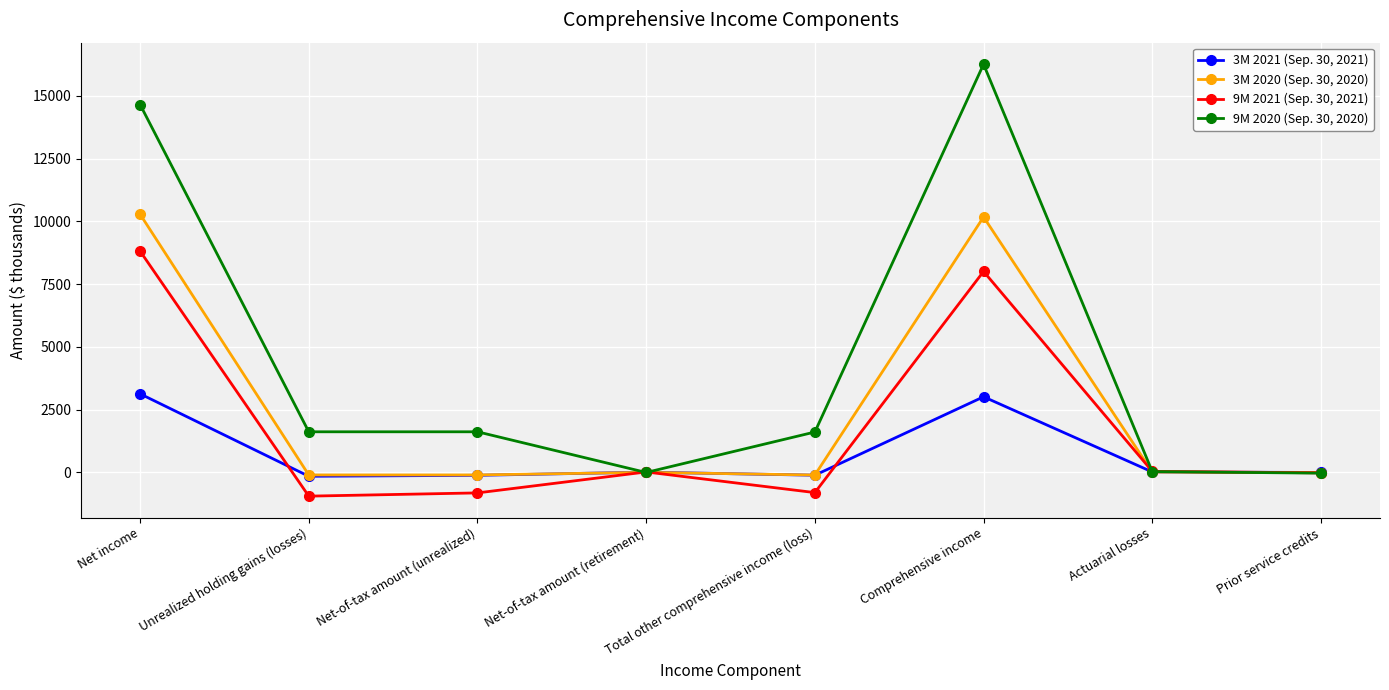

Where is the first local maximum for 9M 2021 (Sep. 30, 2021)?

Net-of-tax amount (retirement)